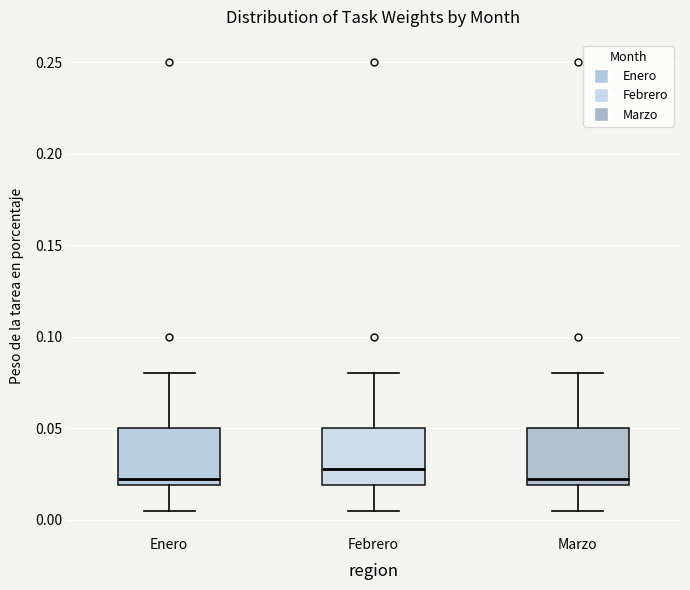

Where does the median line of the box for Enero sit on the y-axis? The values are not printed on the chart, so give them approximately, as read against the axis.

0.025